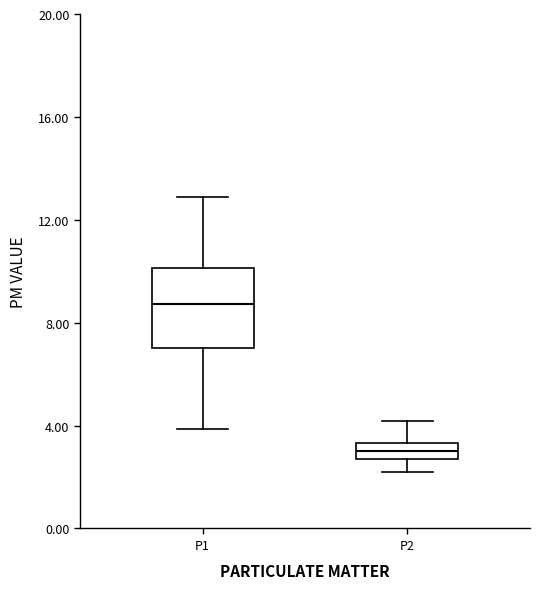

Where does the median line of the box for P2 sit on the y-axis? The values are not printed on the chart, so give them approximately, as read against the axis.

3.0